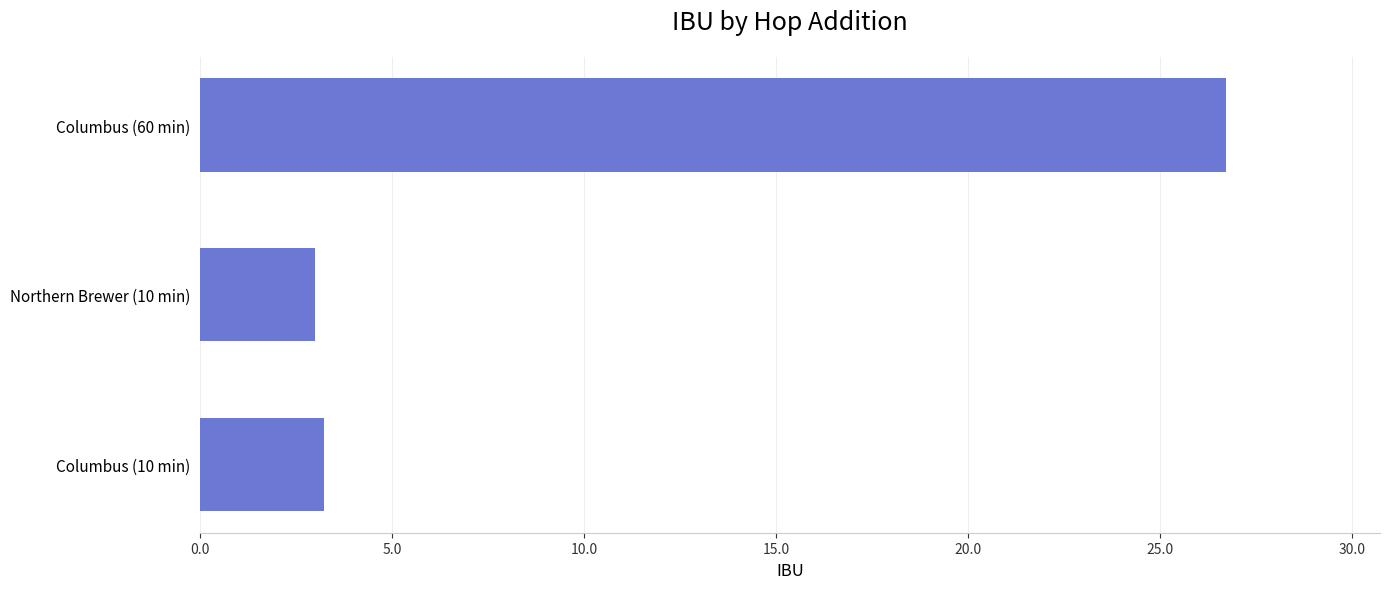

What is the ratio of the value at Columbus (60 min) to the value at Columbus (10 min)?

8.3